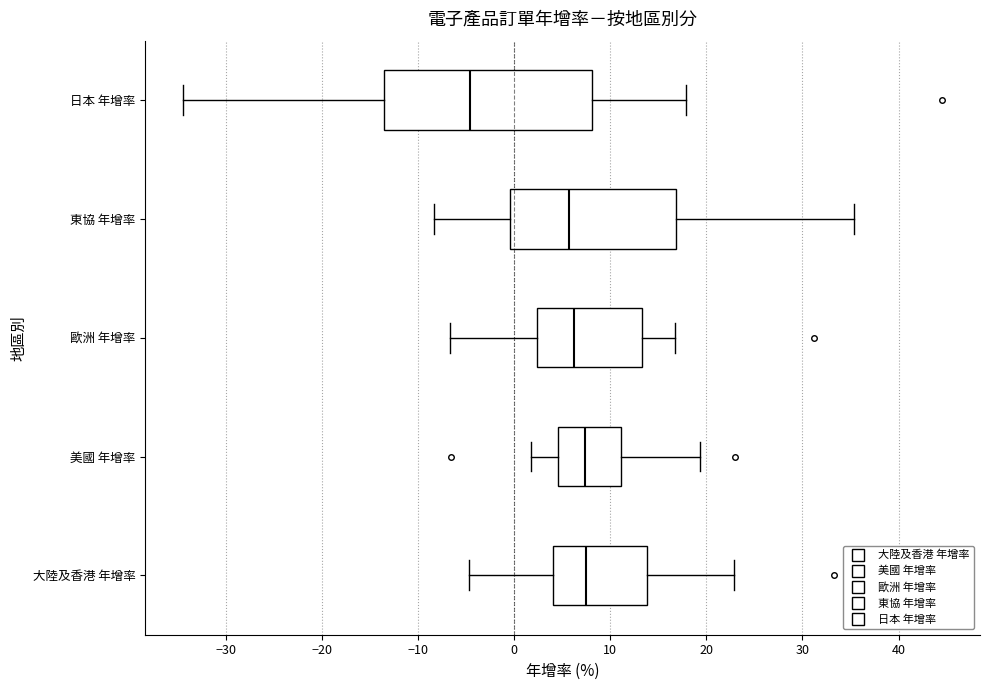

Which box has the furthest to the left median line?

日本 年增率